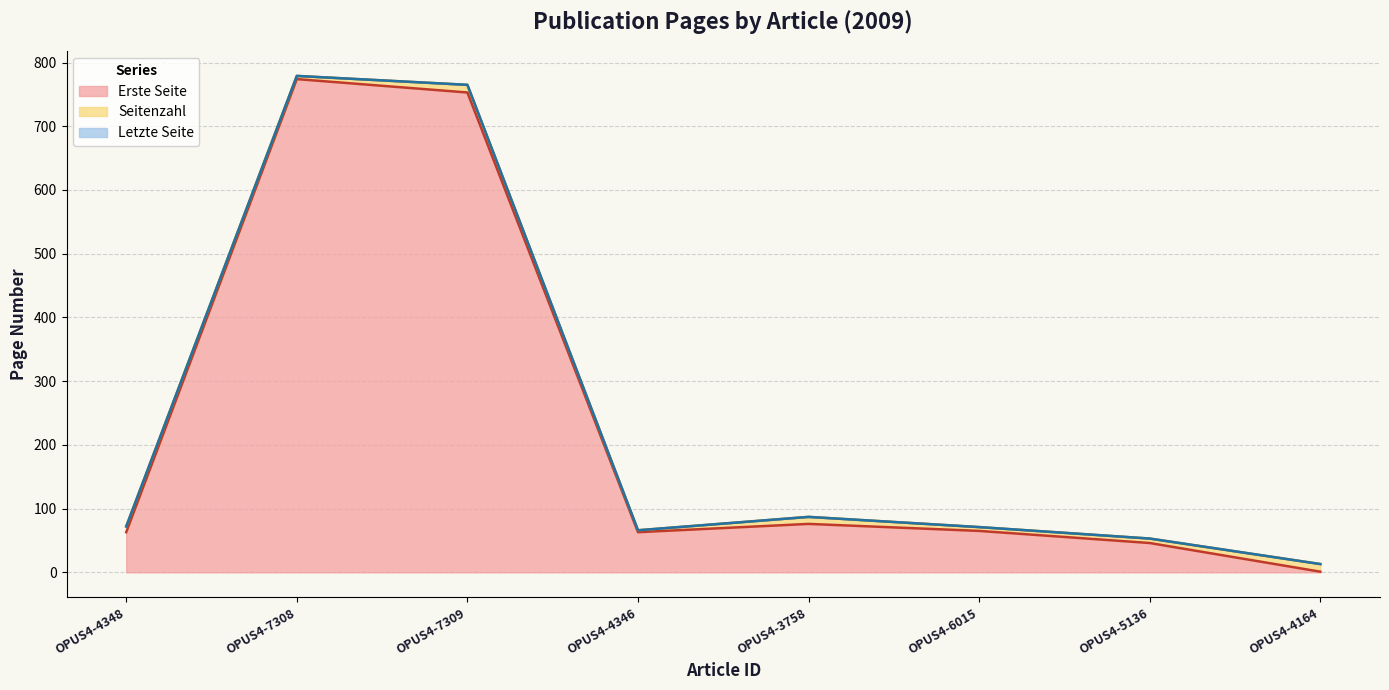

Which series has the largest total across all categories?

Letzte Seite